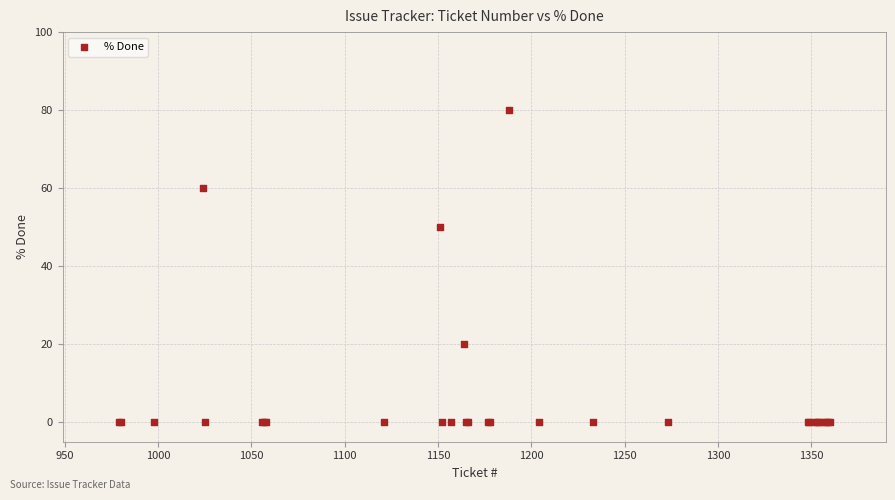

What Y value in the scatter plot is closest to 40?

50